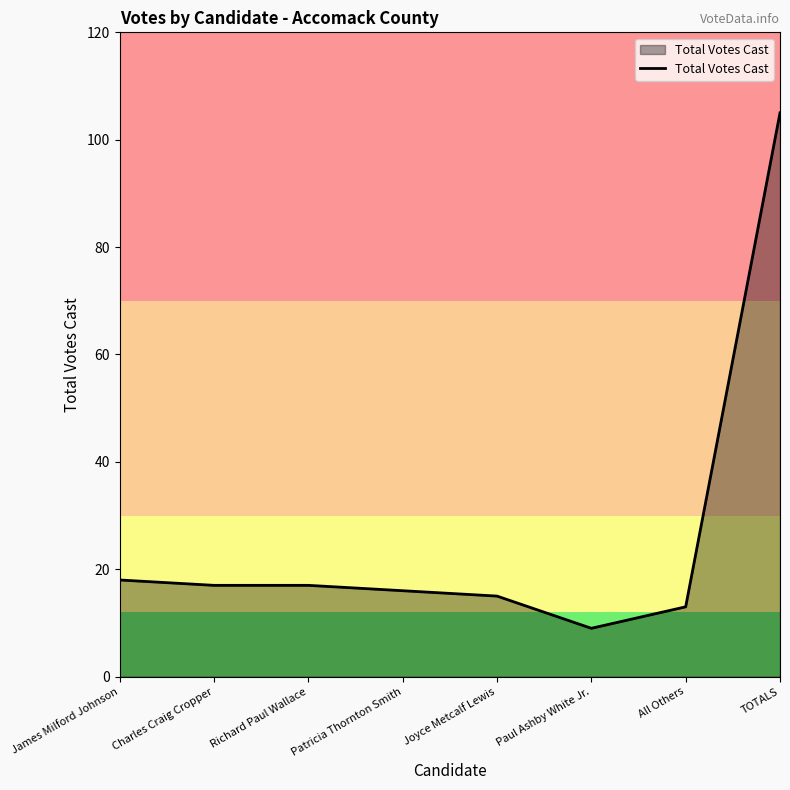

What position from the left is Patricia Thornton Smith?

4